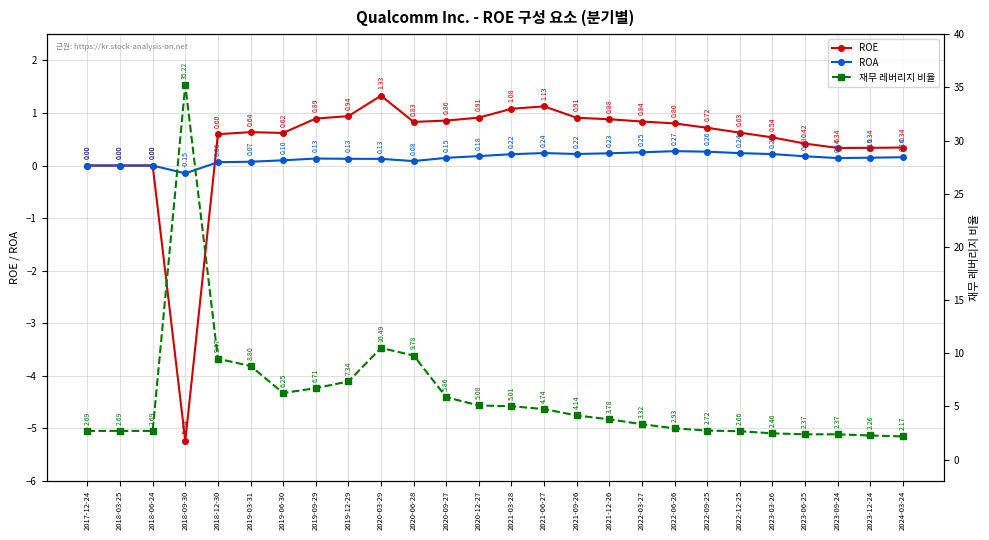

True or false: 재무 레버리지 비율 and ROE intersect in this chart.

False